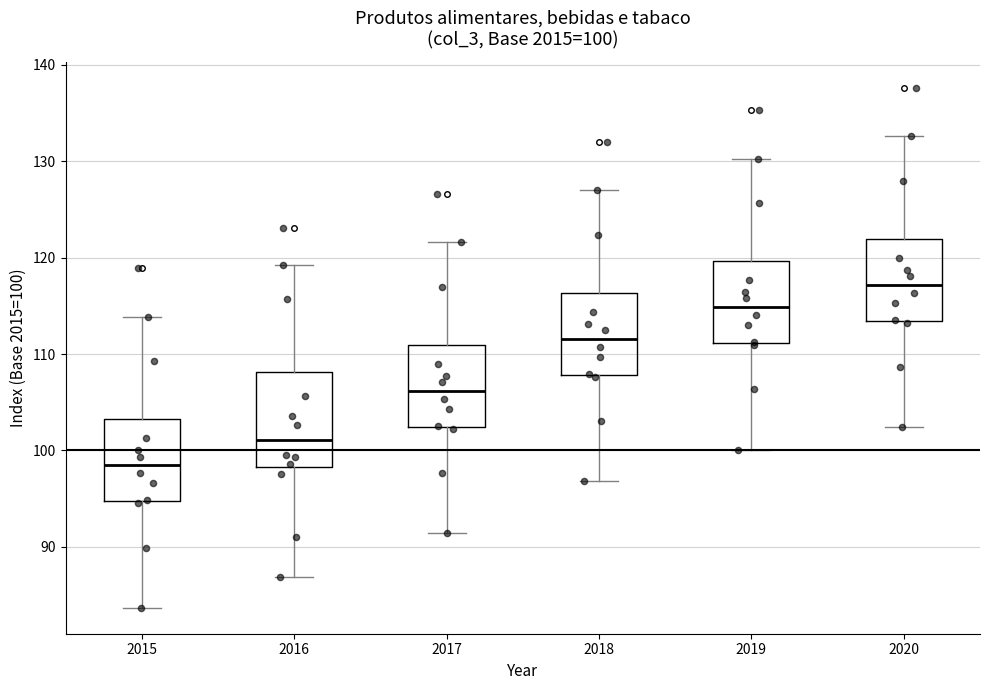

Which box's median line is the lowest?

2015